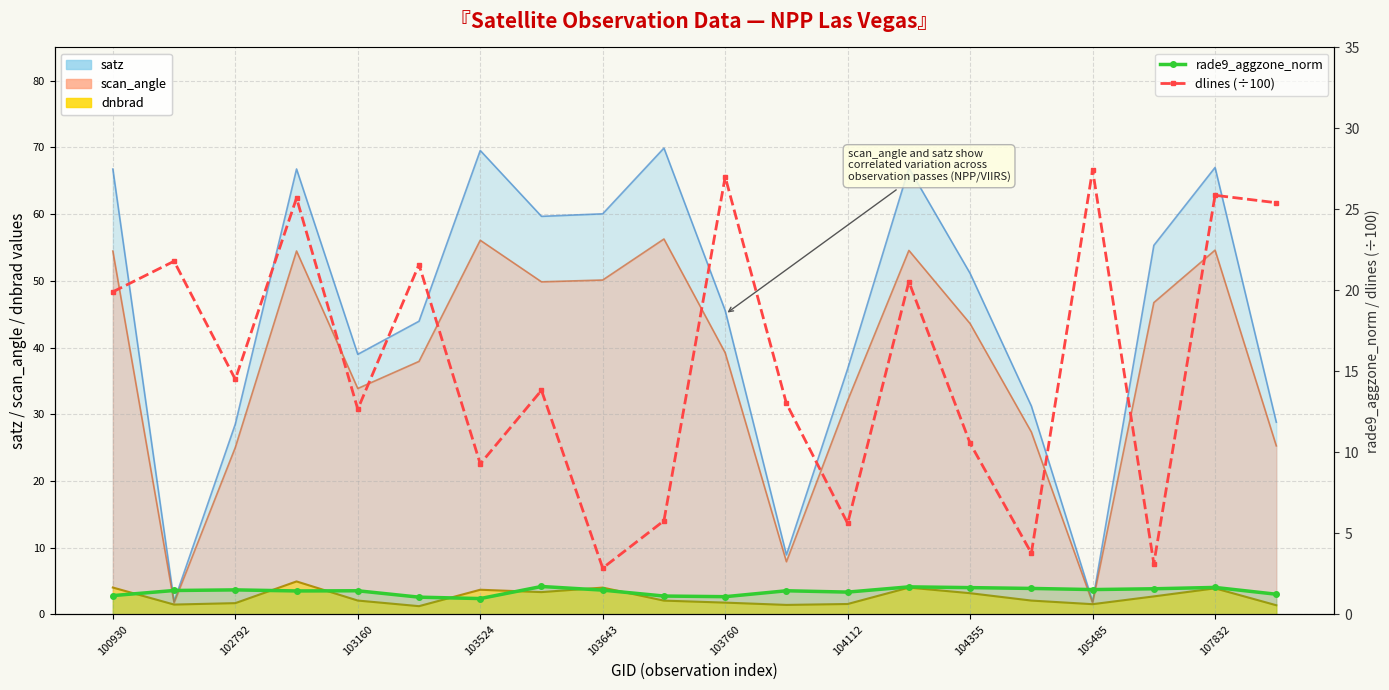

What is the value of the rade9_aggzone_norm point at the 15th from the left?

1.7